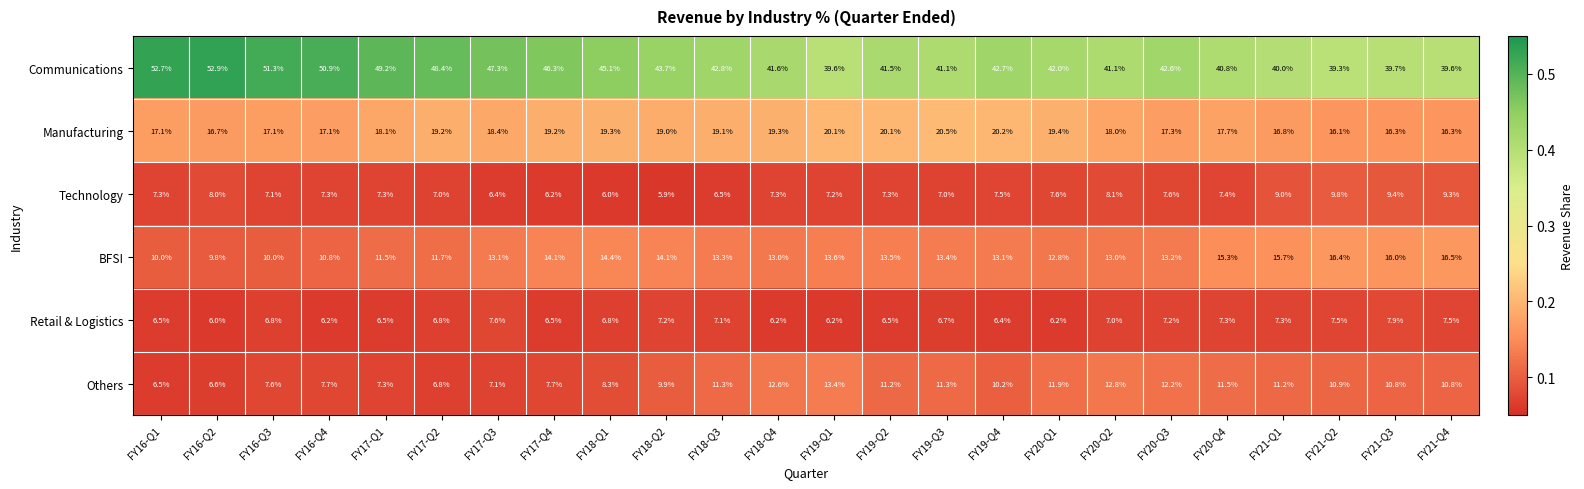

What is the greatest value displayed?

52.9